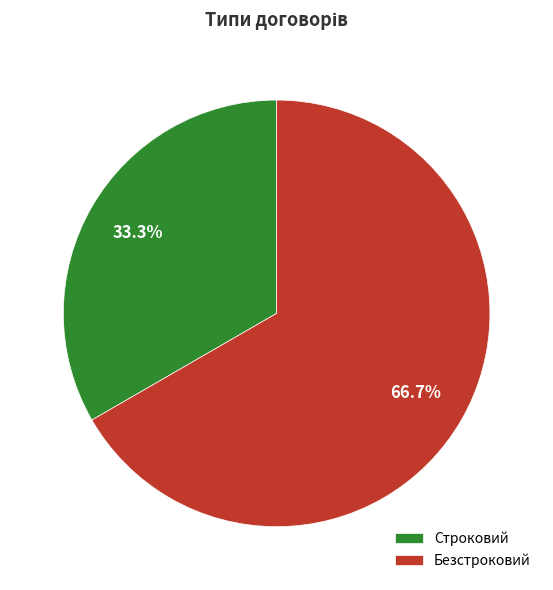

To the nearest percent, what is the difference between the Безстроковий and Строковий slice percentages?

33%